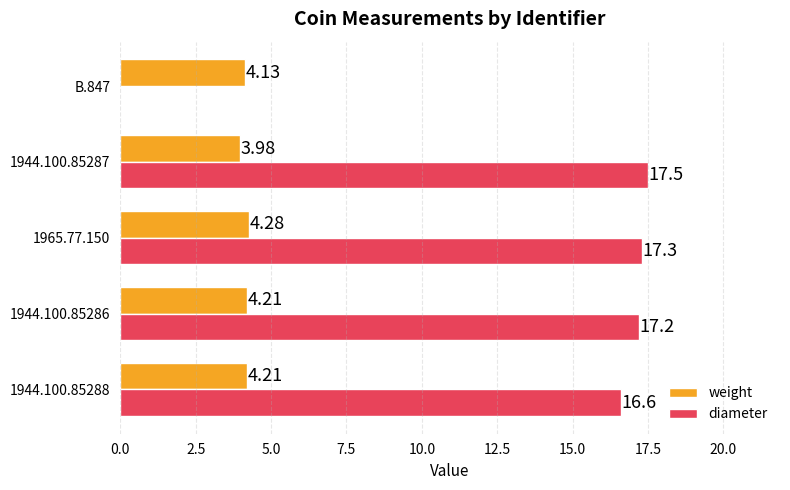

What are all the series names shown in the legend?

weight, diameter